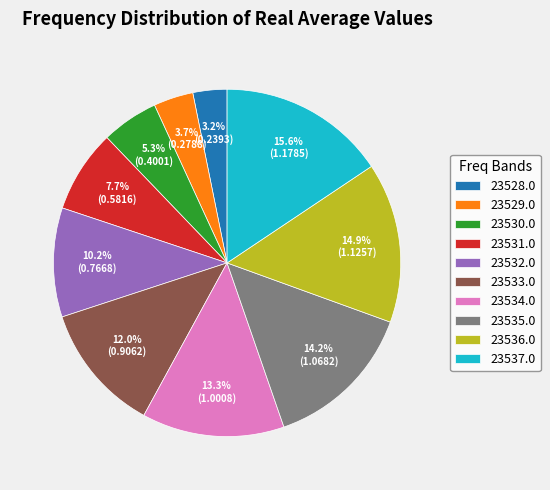

How many slices are in this pie chart?

10